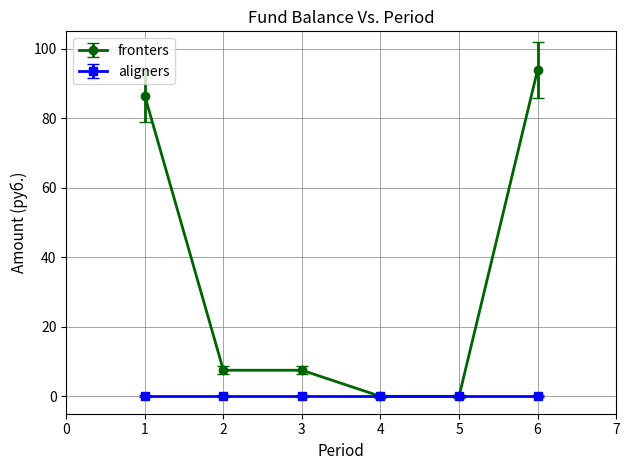

True or false: aligners has more than 2 interior local peaks.

False